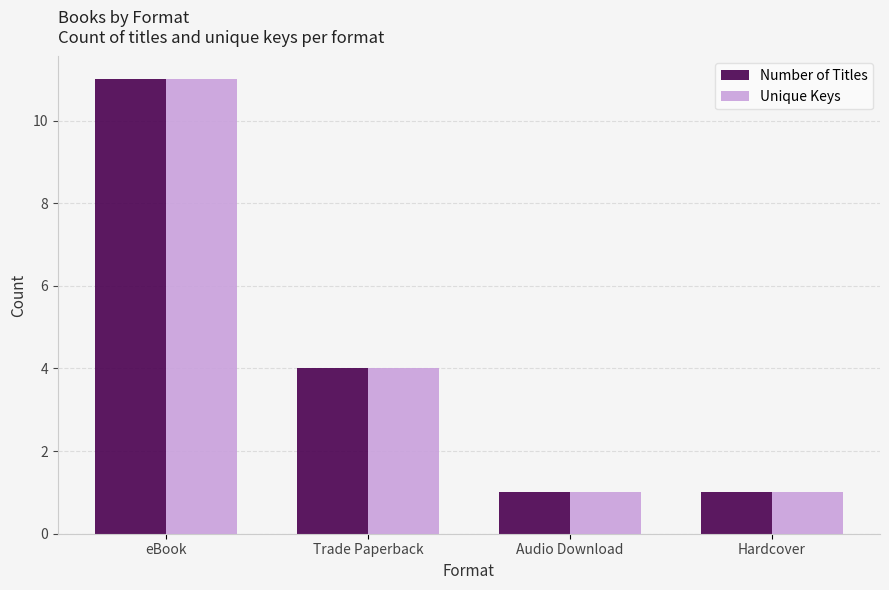

At how many categories does at least one series exceed 3?

2